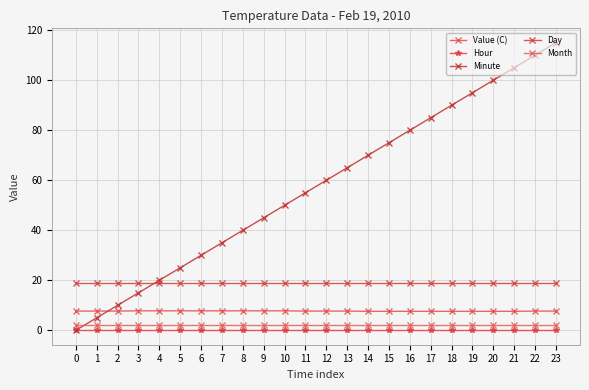

What is the total value across all series at 15?

103.6